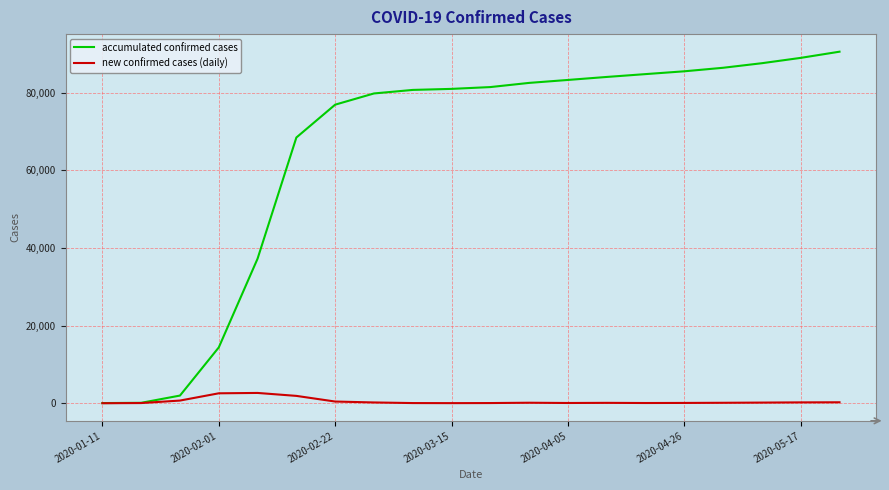

What is the greatest value displayed?

90587